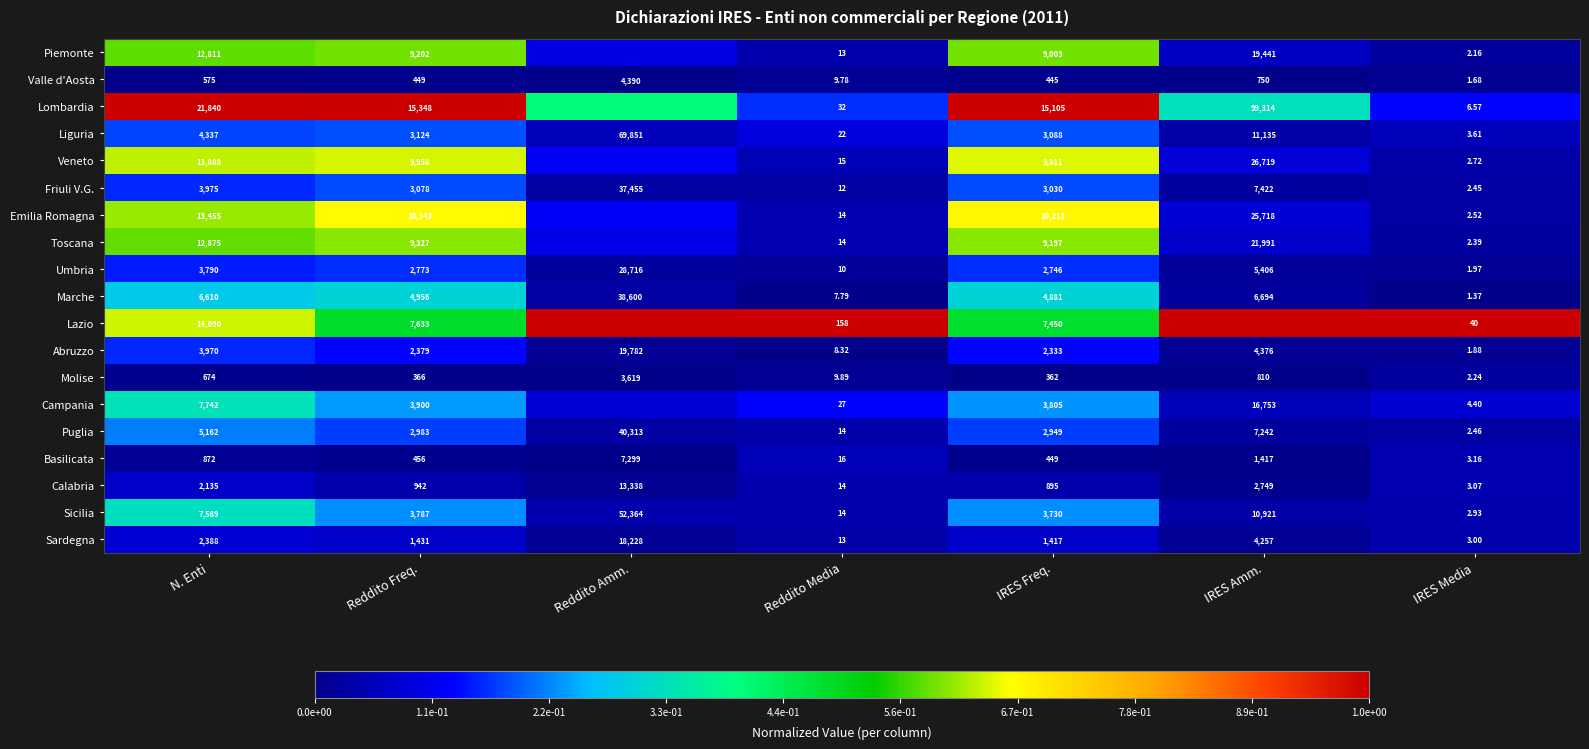

Where does the Marche series first go above 4956?

N. Enti